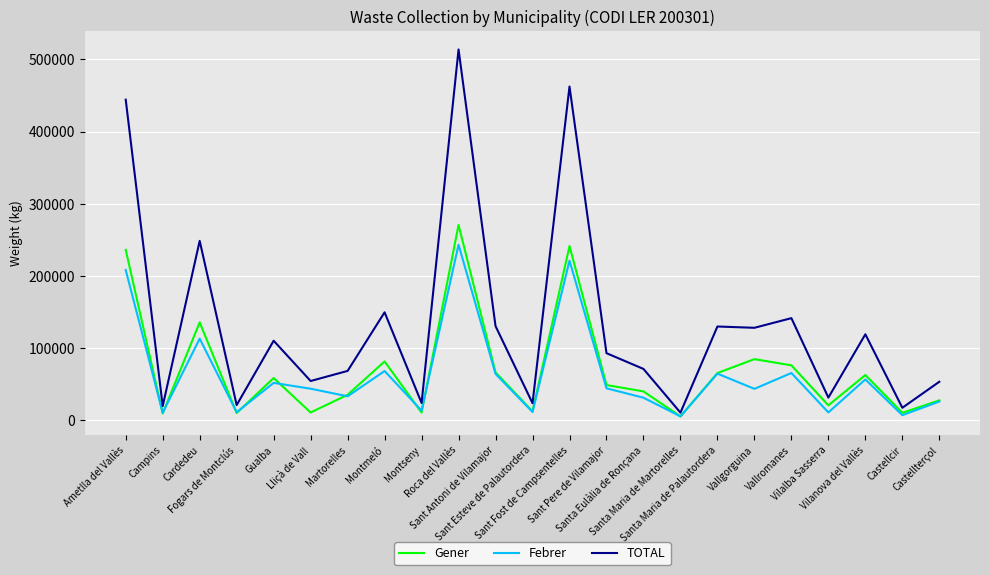

What is the difference between the second highest and minimum values in the TOTAL series?

451900